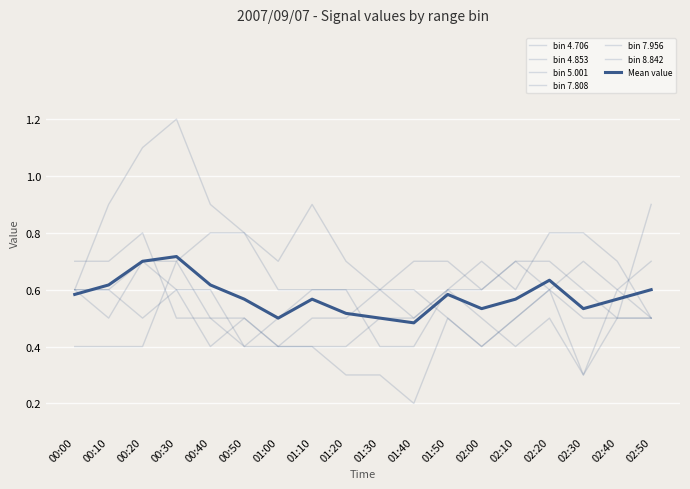

What position from the right is 02:00?

6